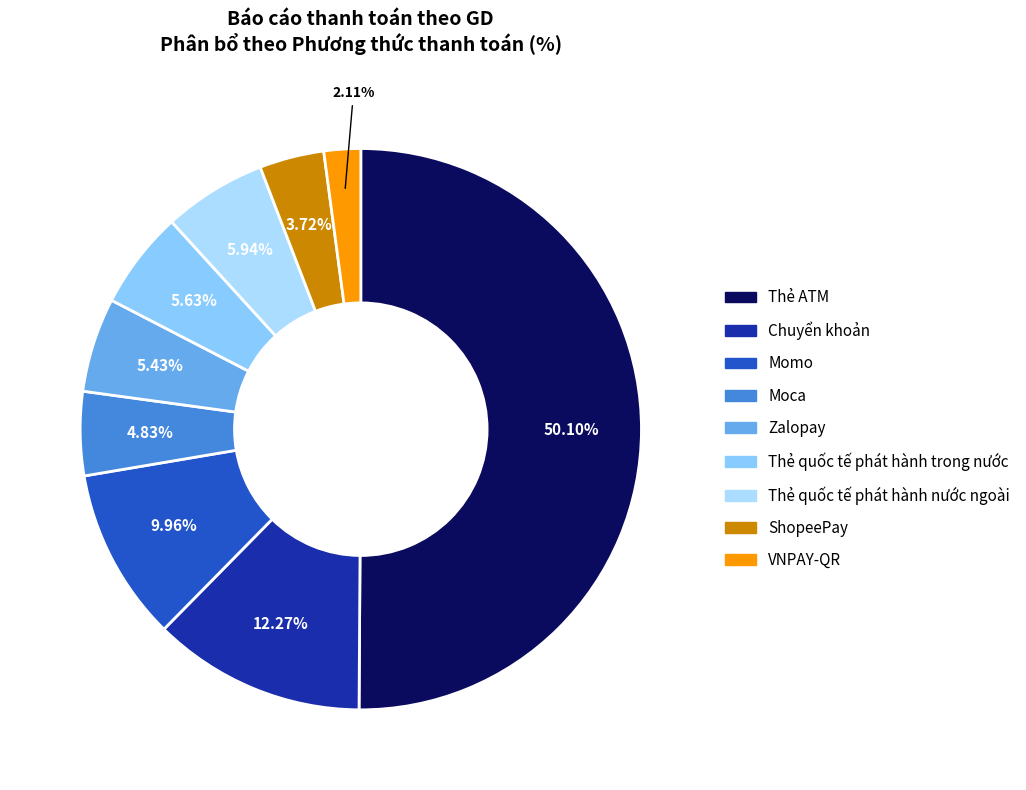

To the nearest percent, what is the combined percentage of VNPAY-QR and ShopeePay?

6%